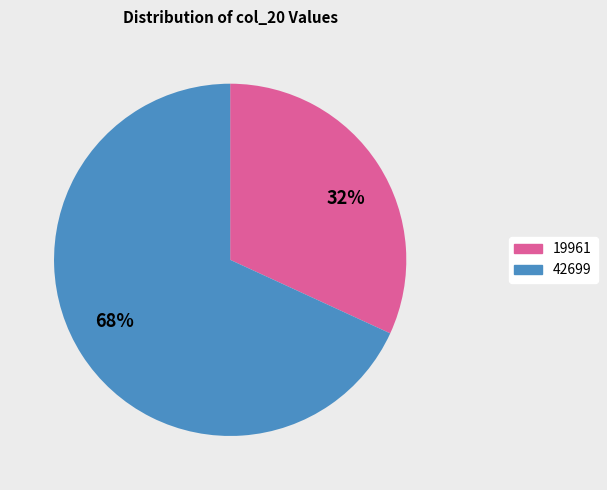

Approximately how many times larger is the value at 68% compared to 32%?

2.1